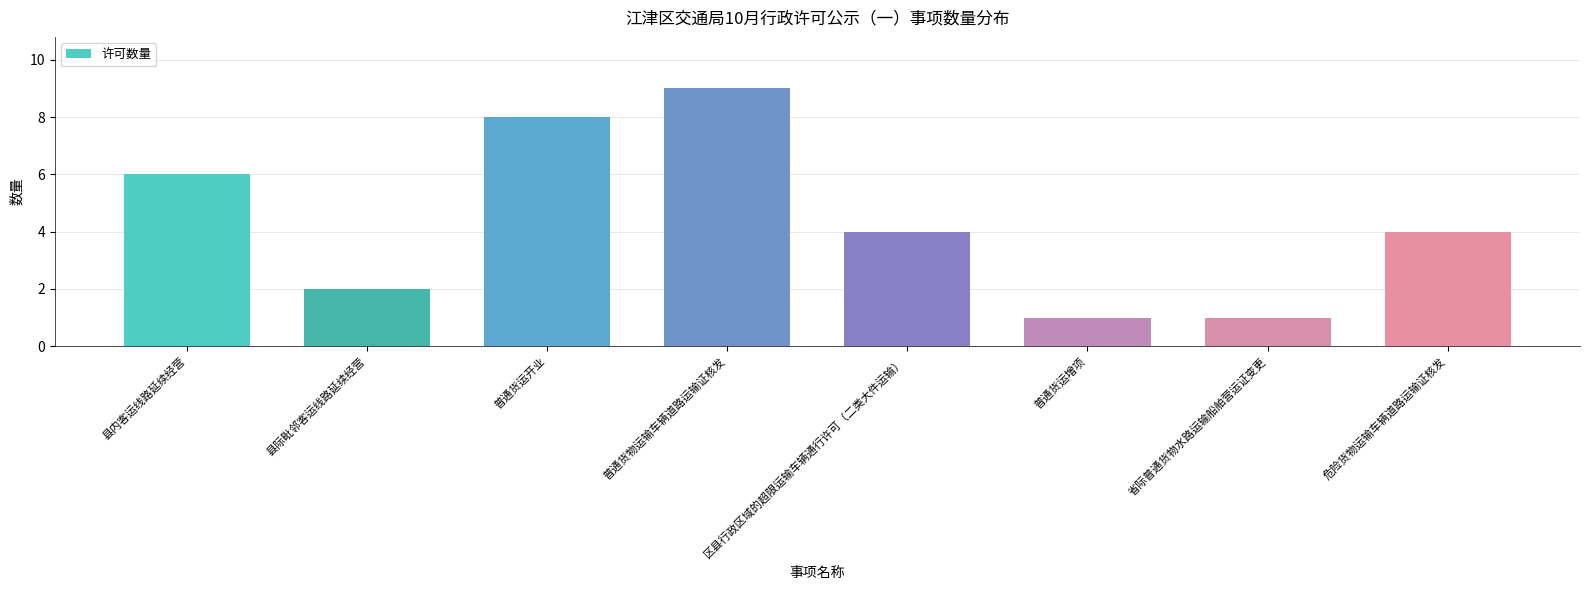

True or false: the data shows 1 at 普通货运增项.

True